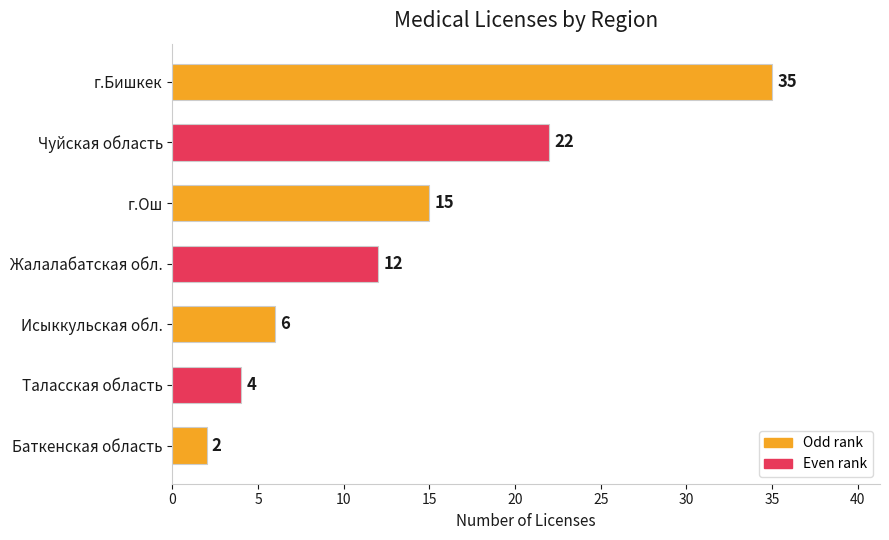

Is it true that the value at Исыккульская обл. is 3?

False